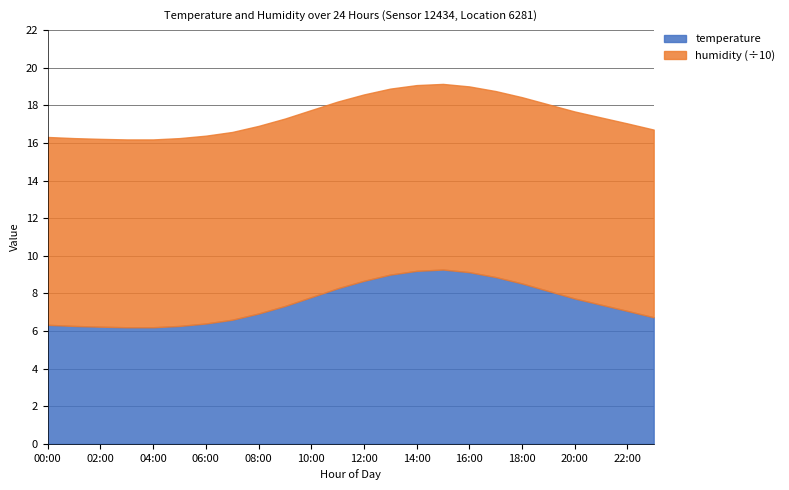

How many values in the humidity series exceed 99?

19